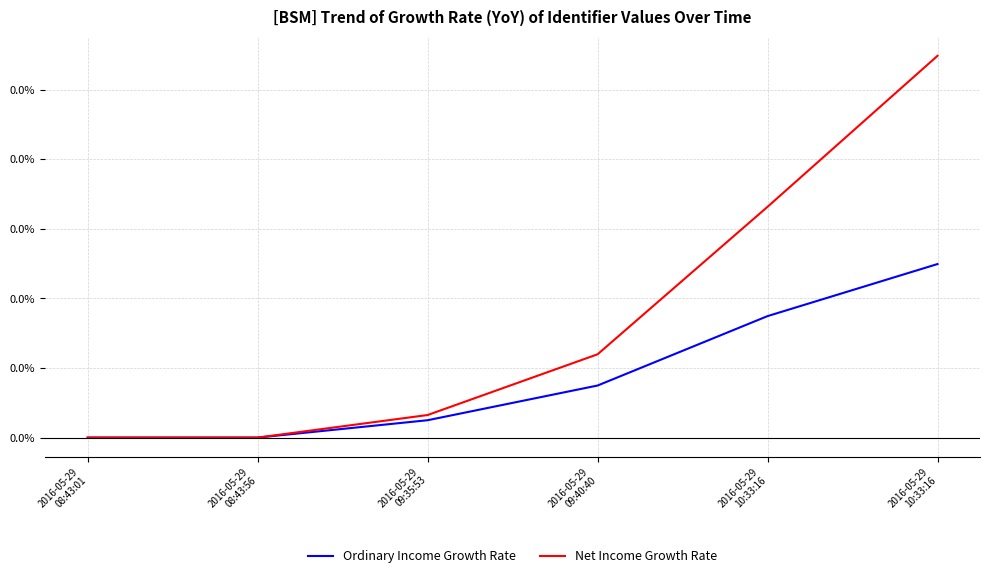

True or false: Net Income Growth Rate and Ordinary Income Growth Rate intersect in this chart.

False